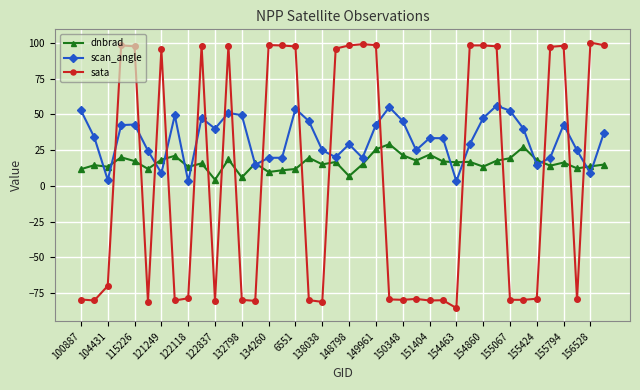

Which series has the widest spread of values?

sata